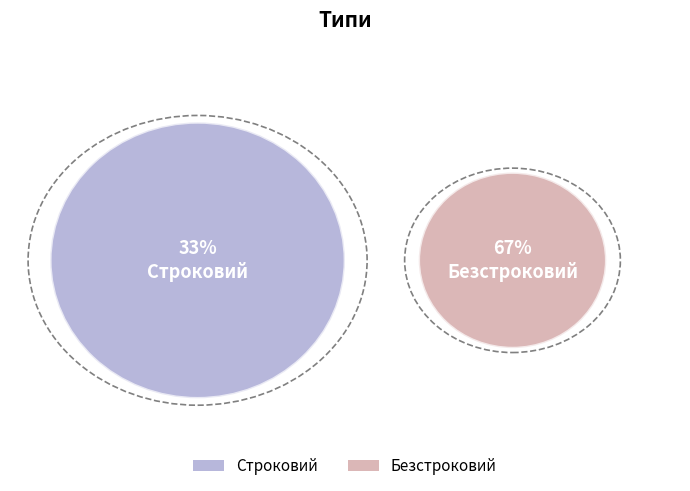

Which has a higher value, Строковий or Безстроковий?

Безстроковий